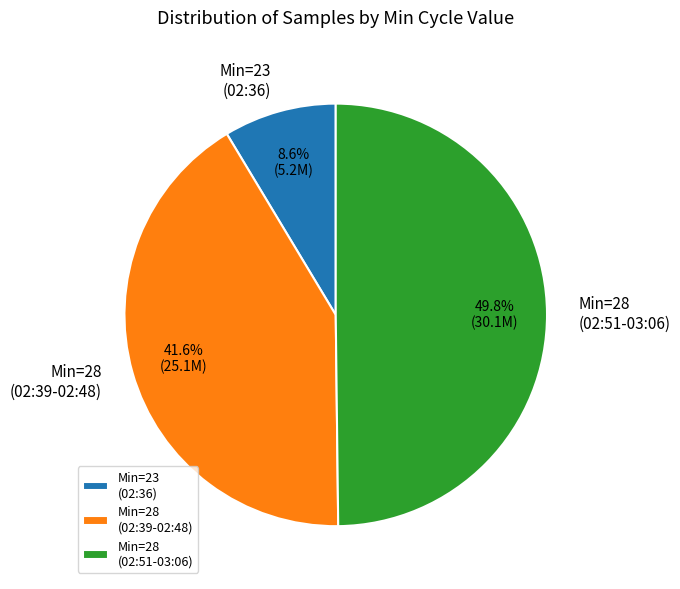

Which slice is the largest?

Min=28 (02:51-03:06)